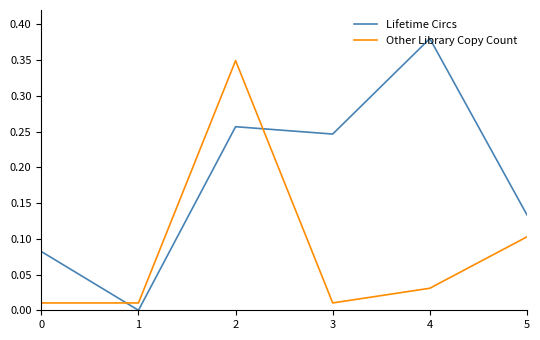

What are all the series names shown in the legend?

Lifetime Circs, Other Library Copy Count